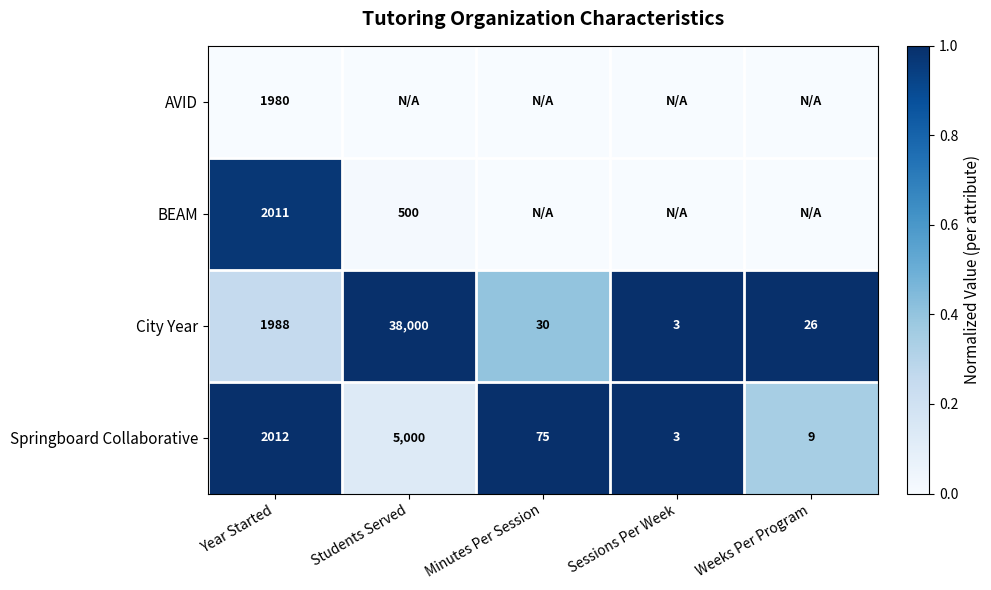

What is the average value of the BEAM series?

0.2